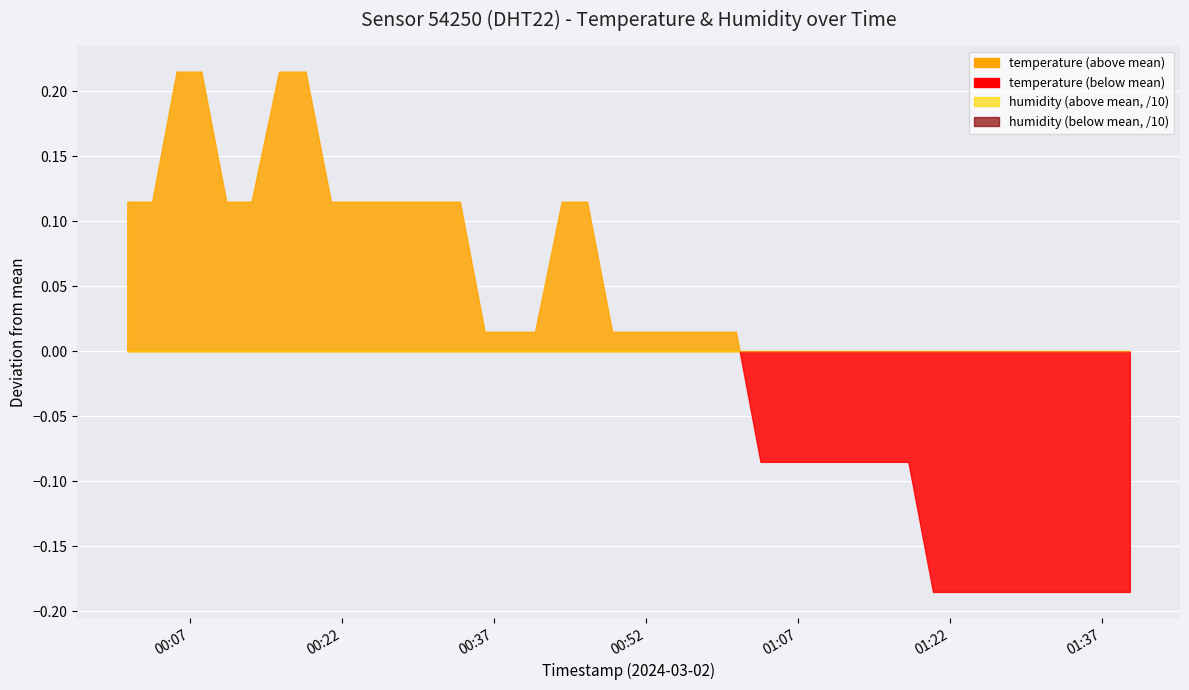

At which category does the chart reach its minimum across all series?

2024-03-02T01:20:19